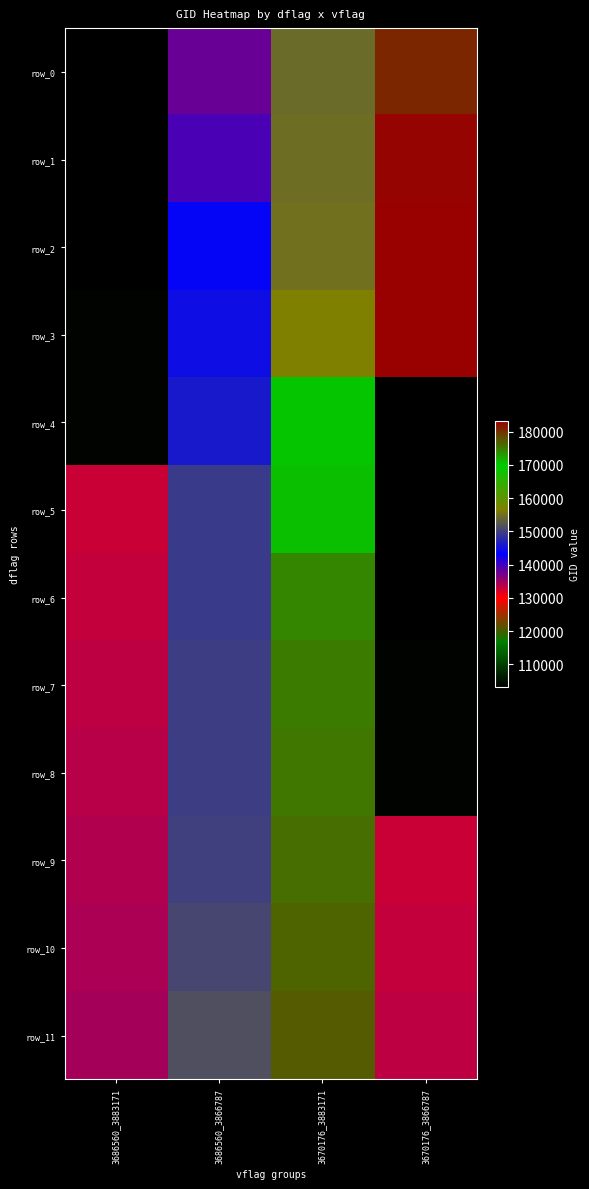

Reading left to right, what are all the values shown in this chart?

row_0: 103278	137916	154332	180668
row_1: 103396	139283	154533	182681
row_2: 103515	143752	155113	183081
row_3: 103642	144733	156413	183280
row_4: 103760	145924	170271	103278
row_5: 132847	149262	170647	103396
row_6: 133209	149468	174526	103515
row_7: 133404	149654	175113	103642
row_8: 133762	149840	175304	103760
row_9: 134138	150015	175890	132847
row_10: 134322	150777	176468	133209
row_11: 134687	151465	177075	133404